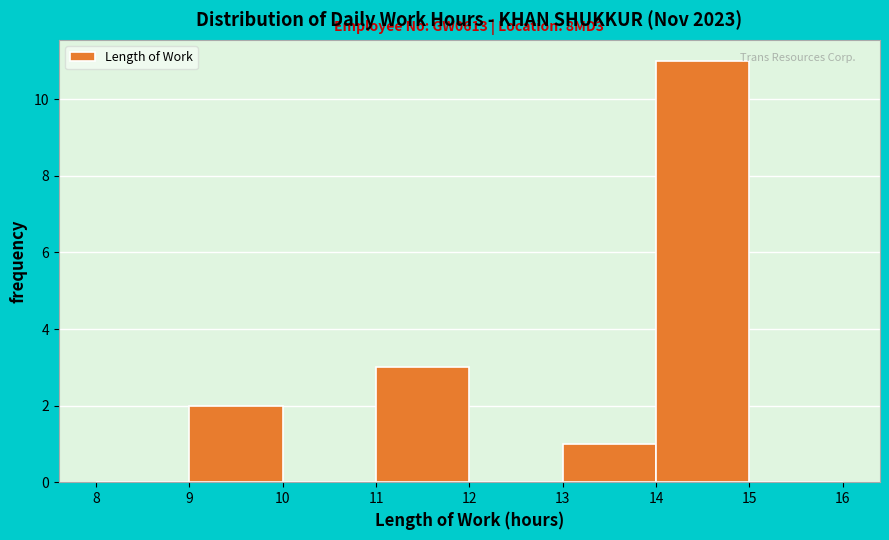

Which range on the x-axis has the tallest bar?

14 to 15